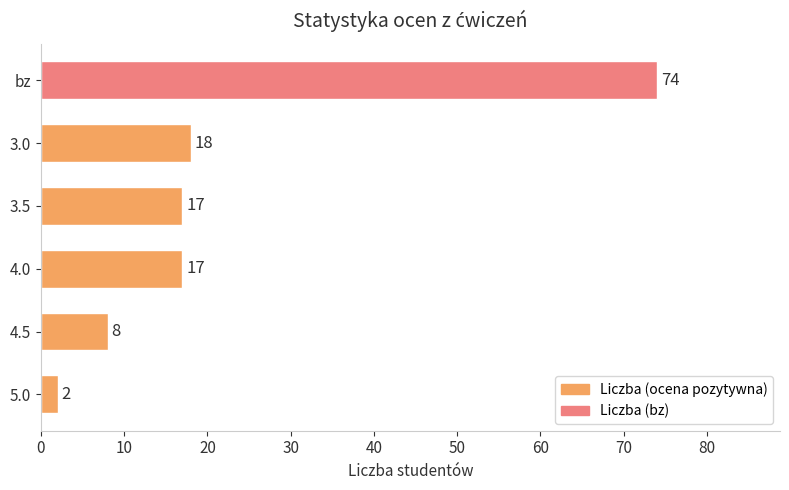

The value at 3.5 is 17. True or false?

True